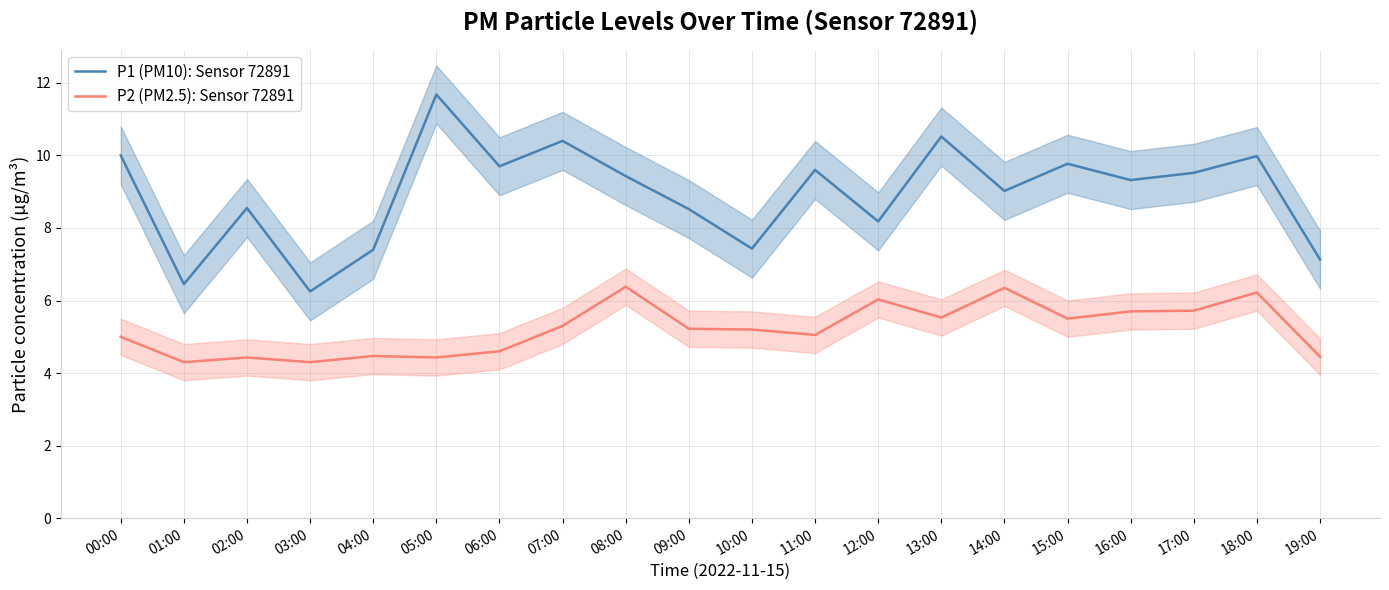

What is the difference between the P2 (PM2.5): Sensor 72891 values at 09:00 and 08:00?

1.2